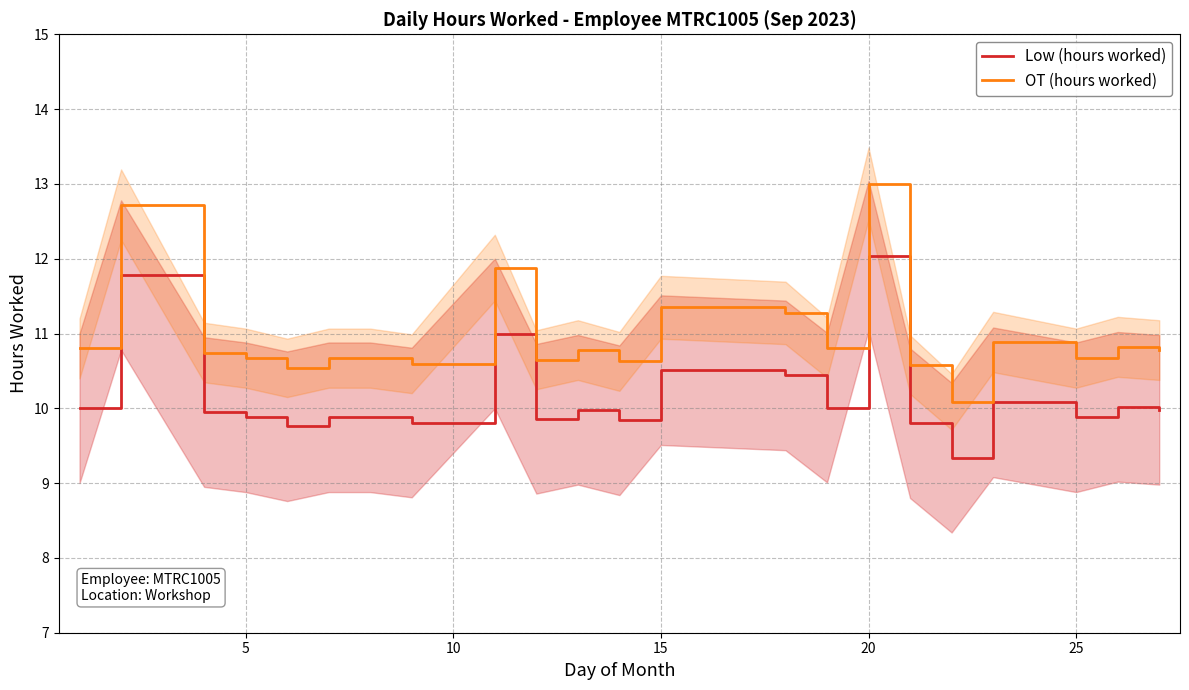

At which label does OT (hours worked) reach its peak?

20